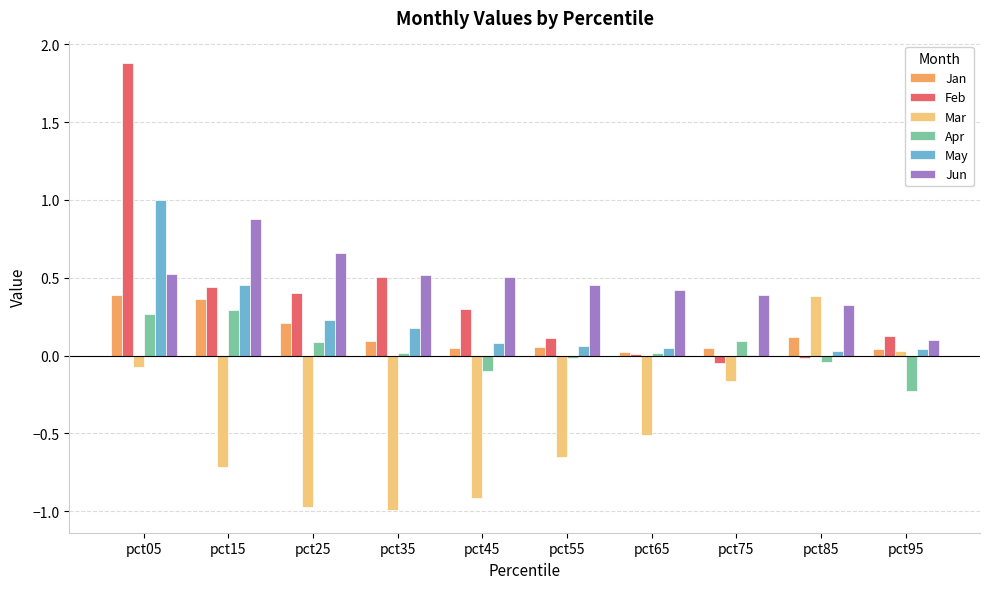

What is the greatest value displayed?

1.9